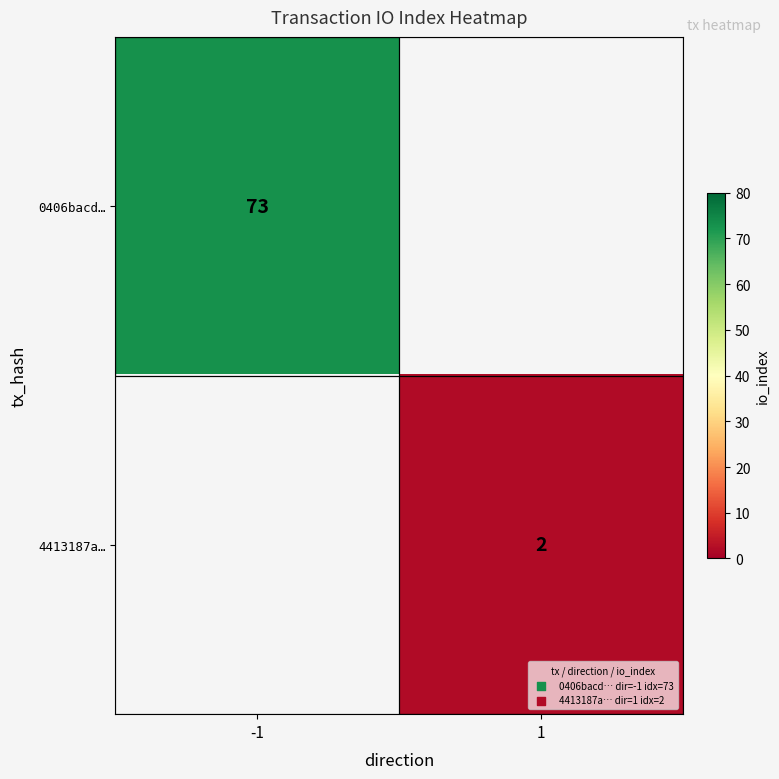

The 0406bacd… series shows 73 at -1. True or false?

True